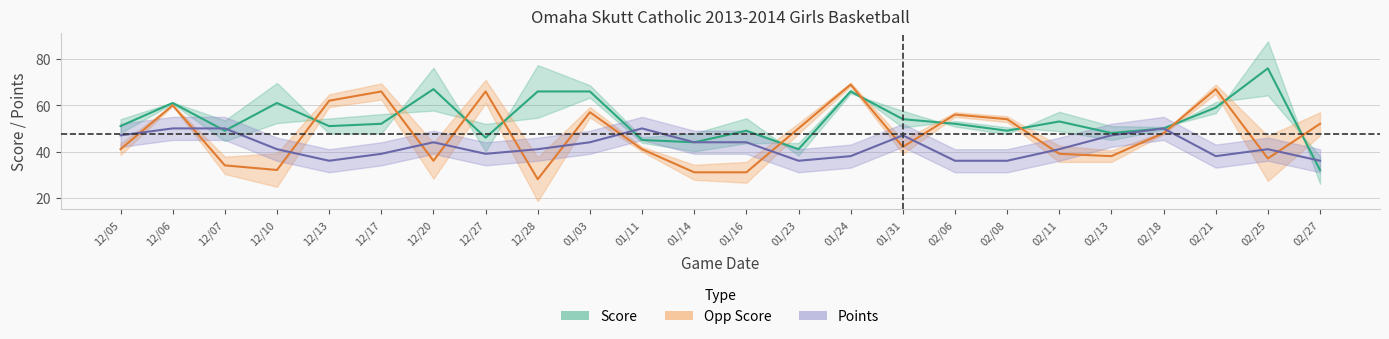

After their last crossing, which series has the higher values: score or points?

points